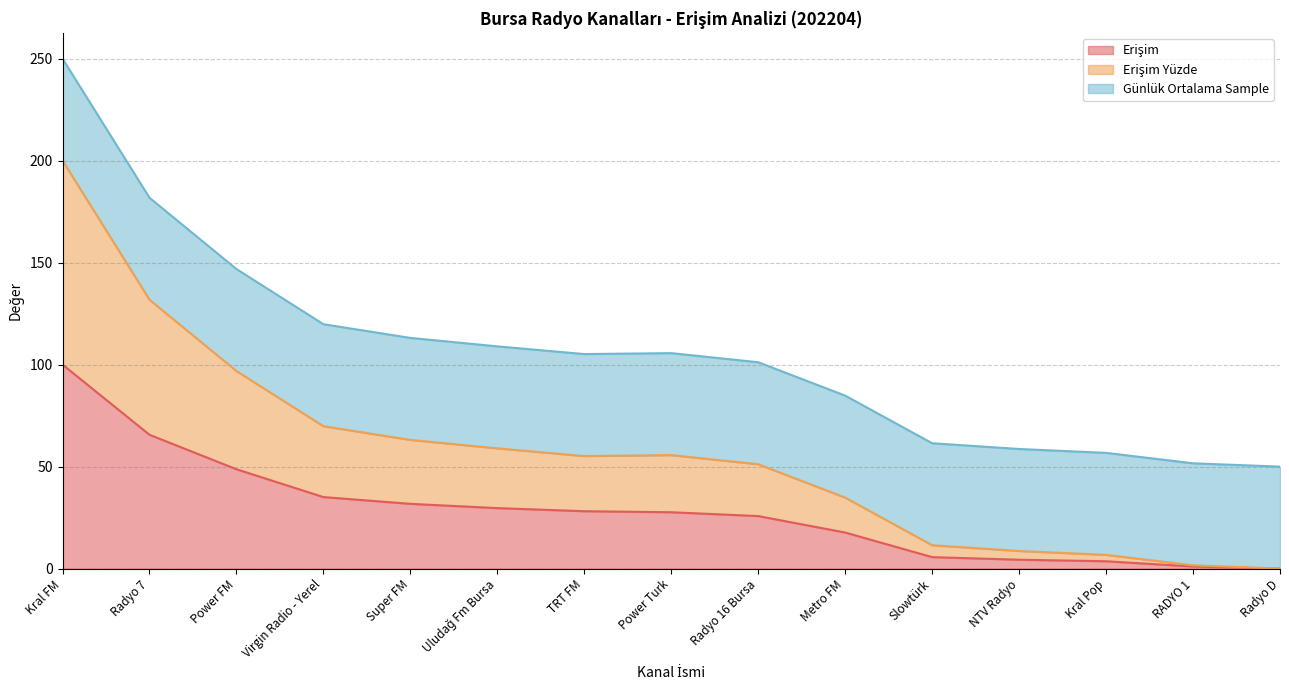

At which category is the sum across all series the highest?

Kral FM